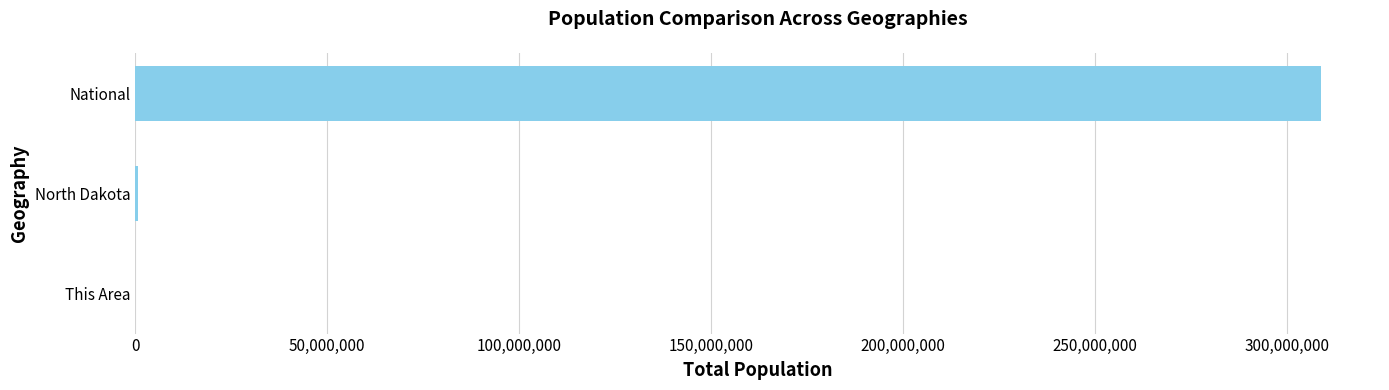

What is the sum of all values?

309431556